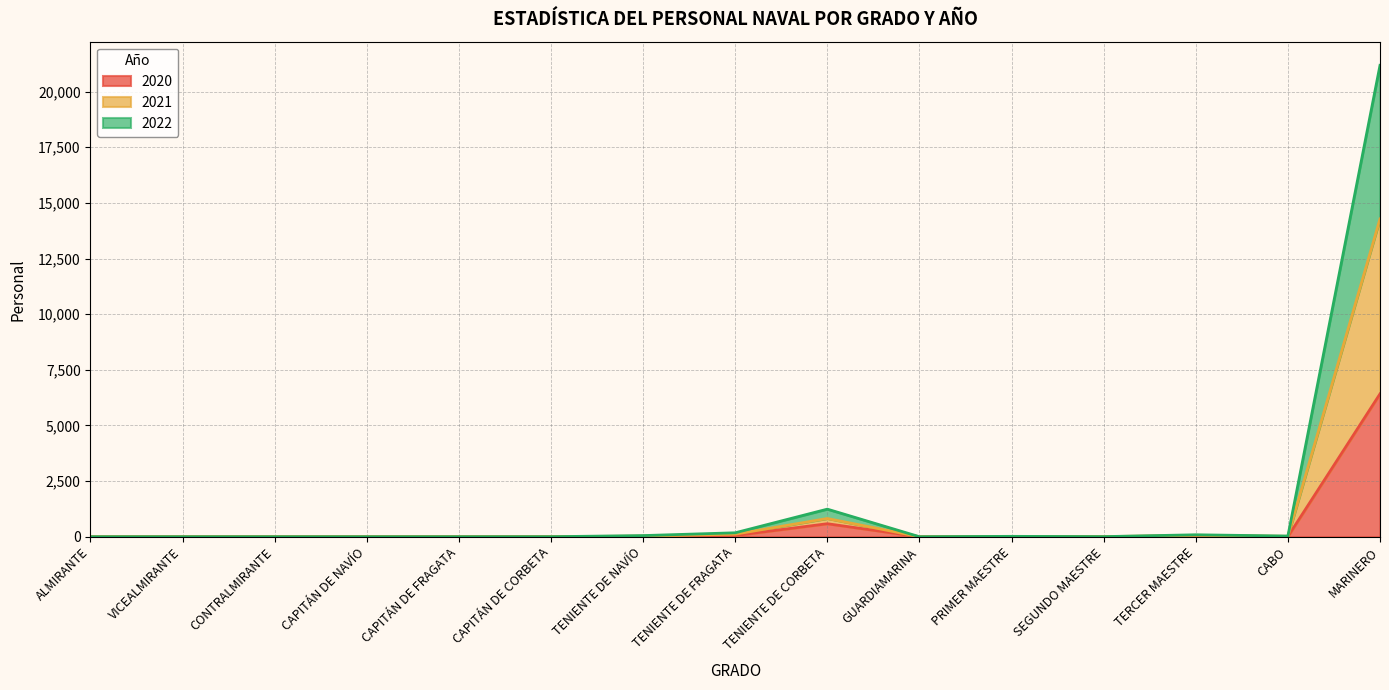

Which series changed the most between ALMIRANTE and TENIENTE DE CORBETA?

2022